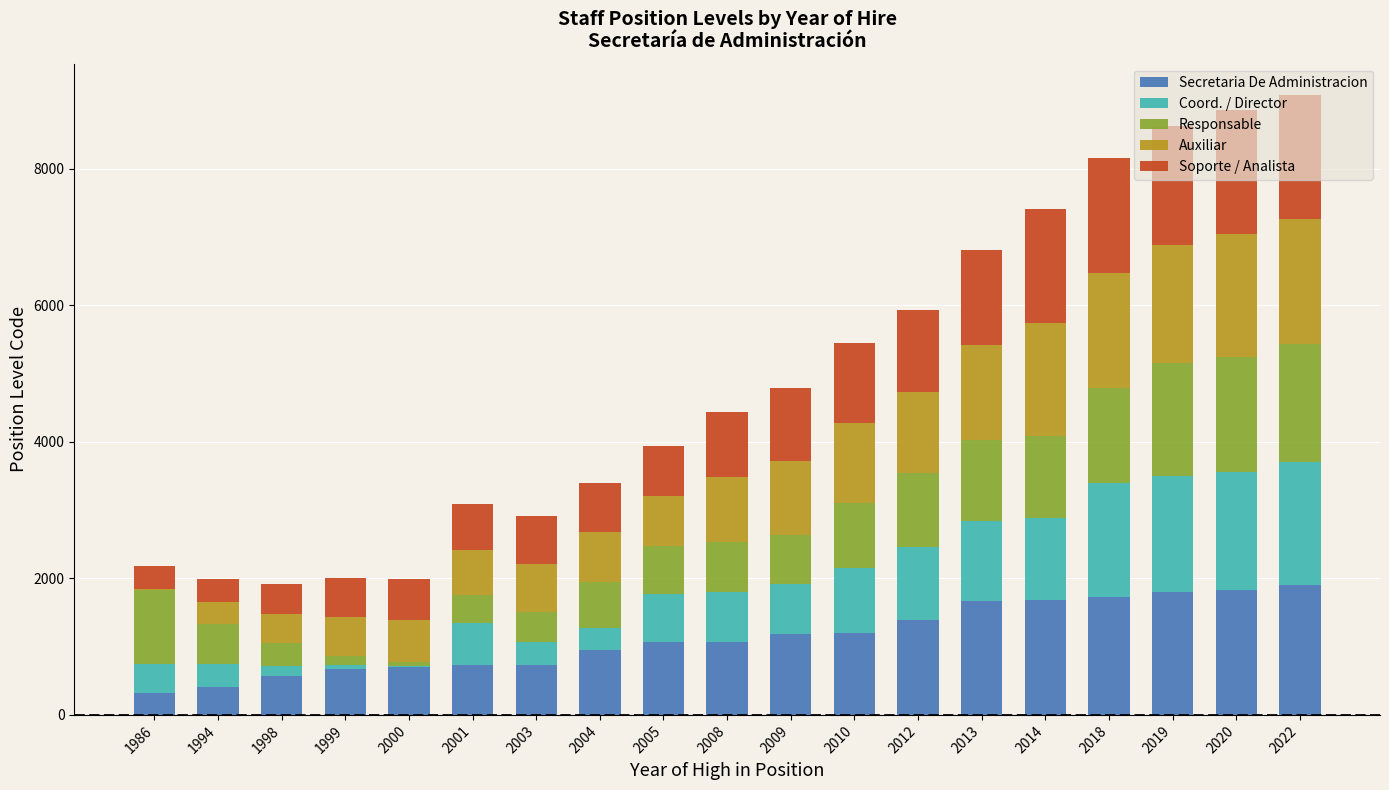

The value of Secretaria De Administracion at 2005 is 1773. True or false?

False